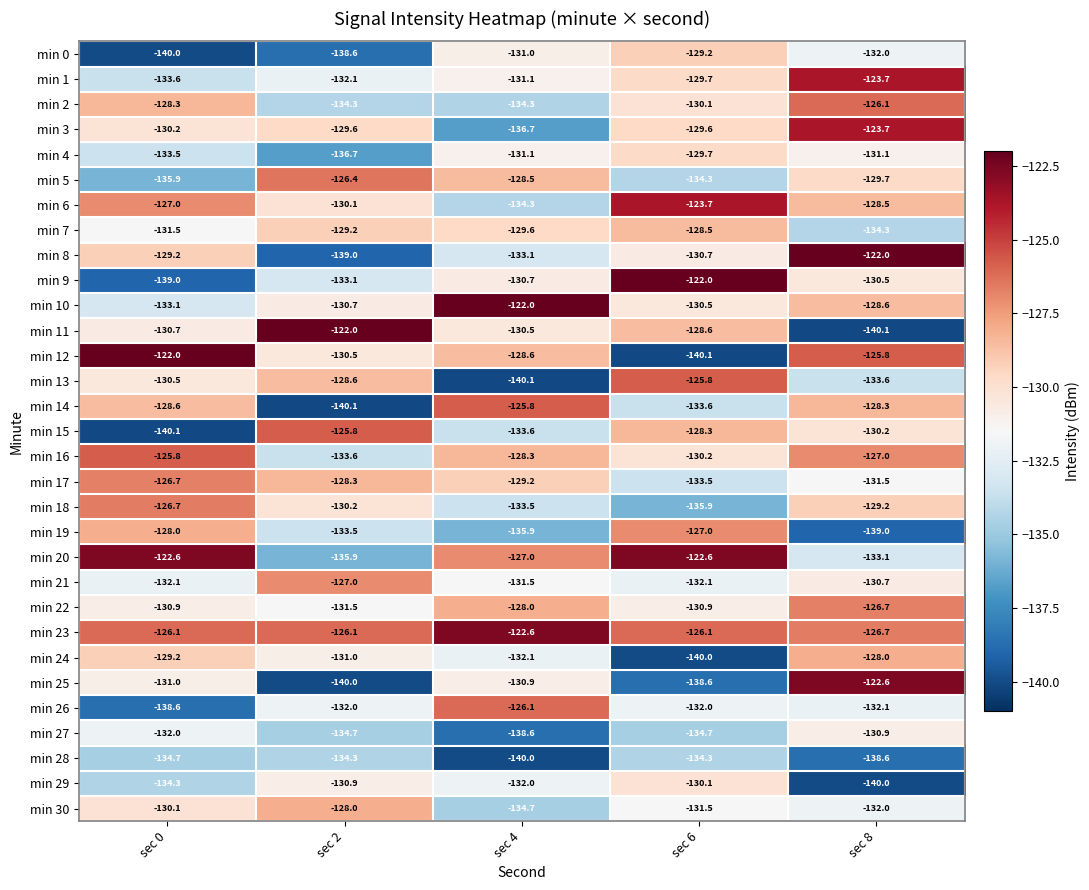

Which series has the largest total across all categories?

min 23